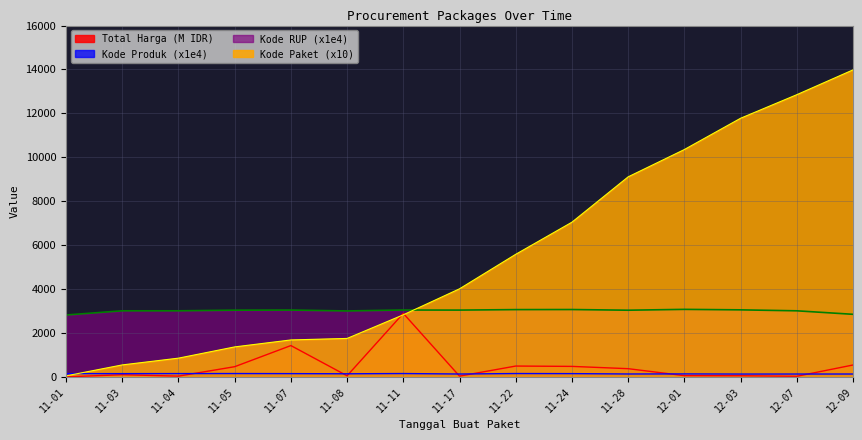

The value of Kode Paket (x10) at 11-05 is 1365.2. True or false?

True